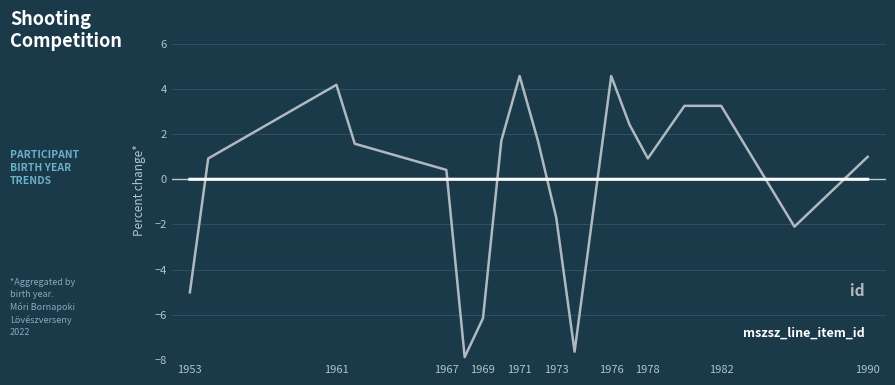

What is the smallest value displayed?

-7.9